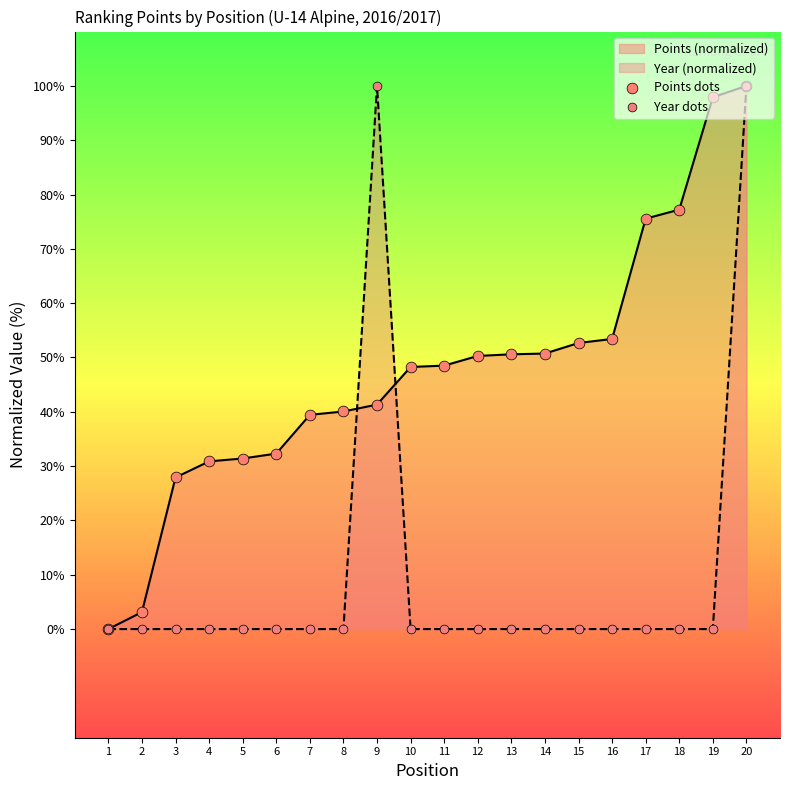

What is the total value across all series at 12?

50.3